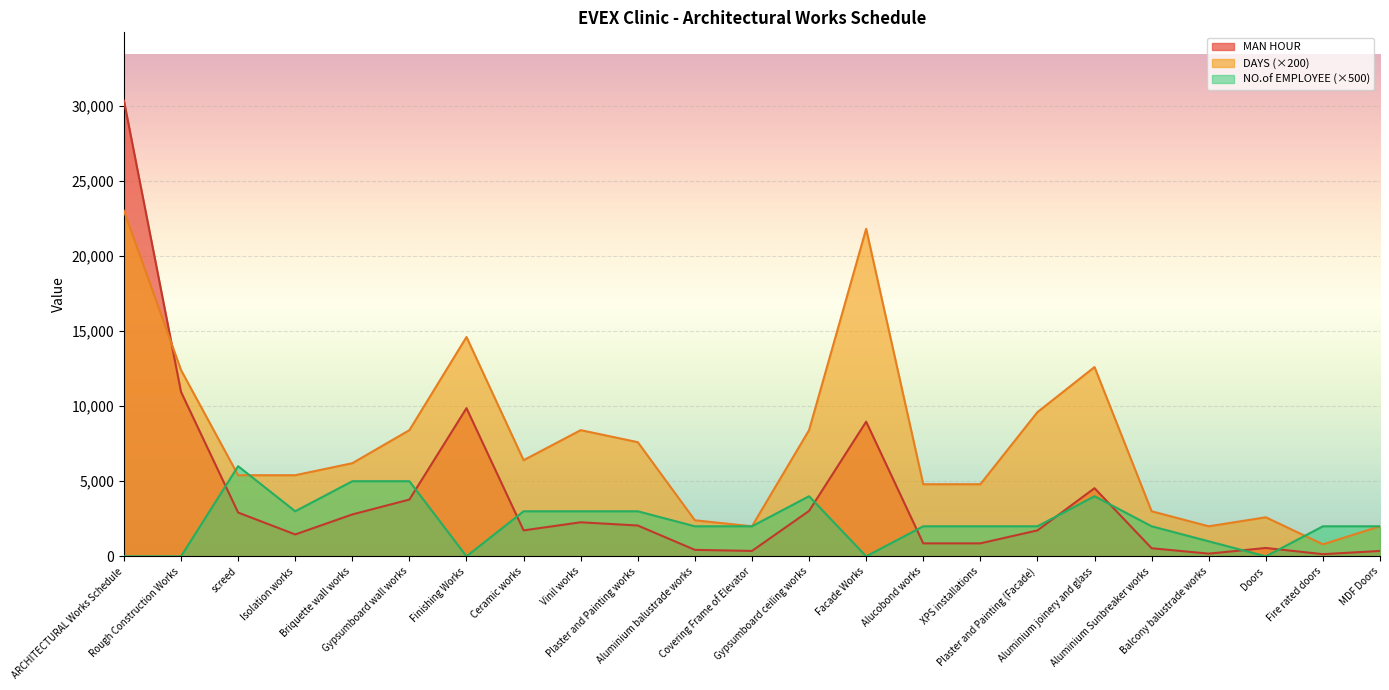

Which series has the widest spread of values?

MAN HOUR